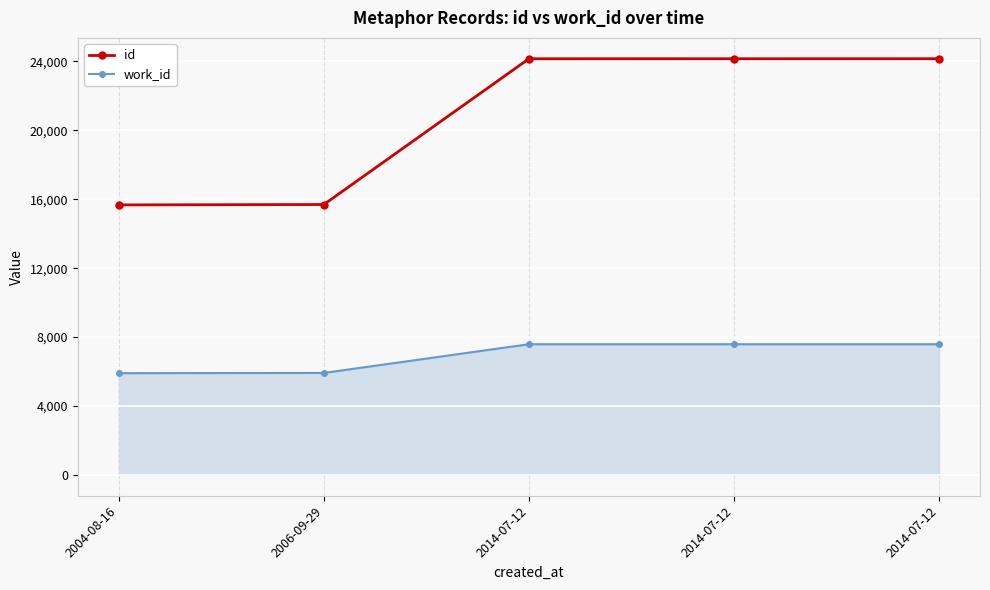

How many series are shown in this chart?

2